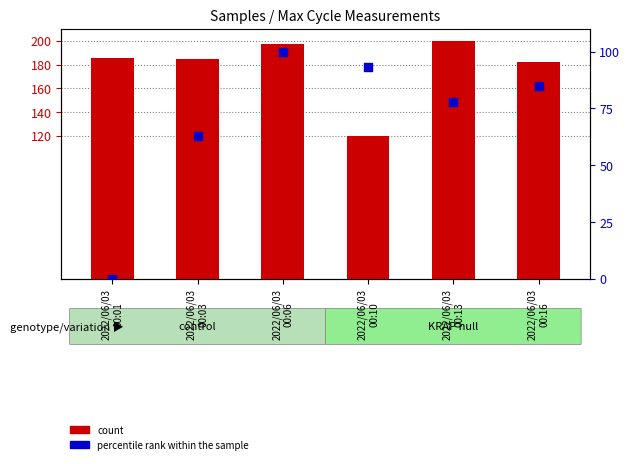

What is the total value across all series at 2022/06/03
00:13?

278.0